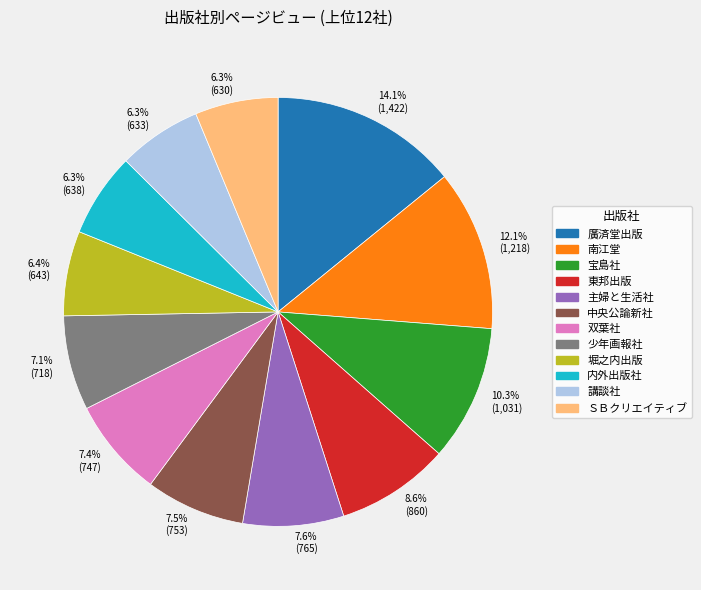

Is 6.3% (638) the majority of the pie?

No